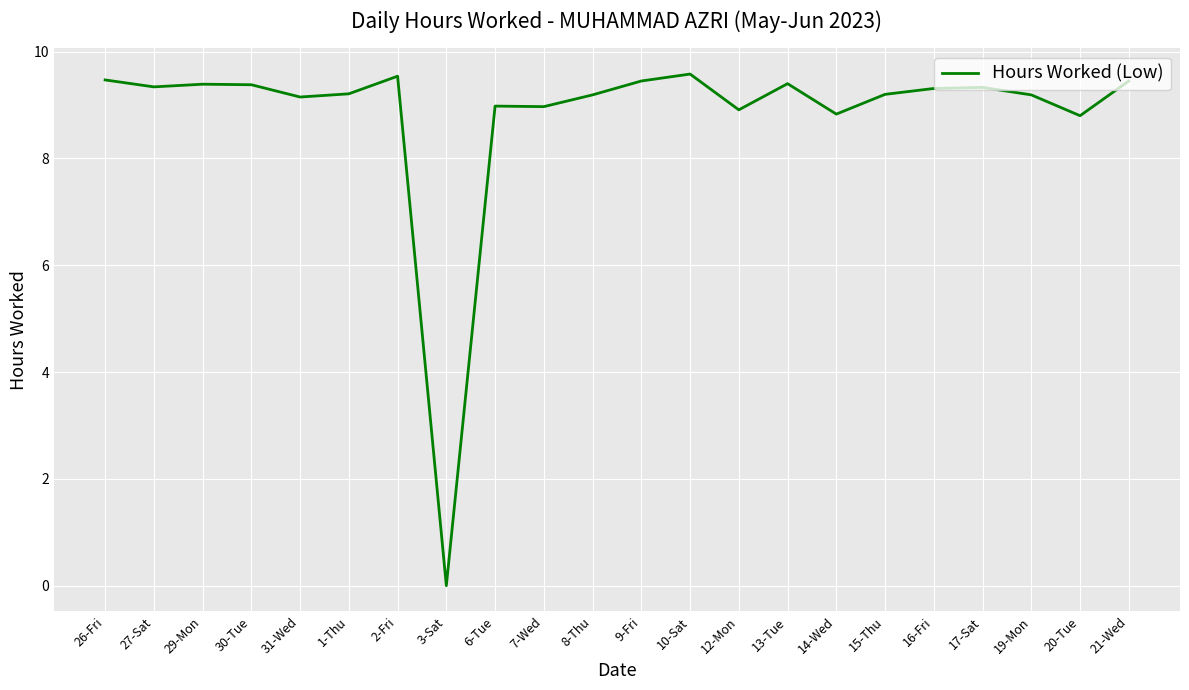

What position from the left is 16-Fri?

18